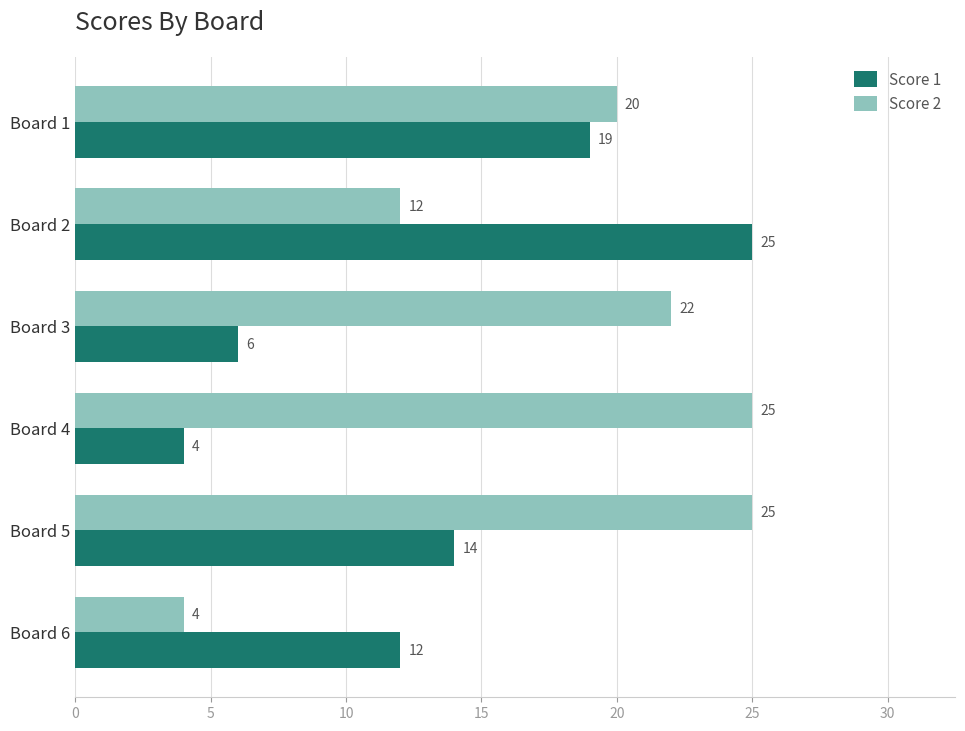

The value of Score 2 at Board 4 is 25. True or false?

True